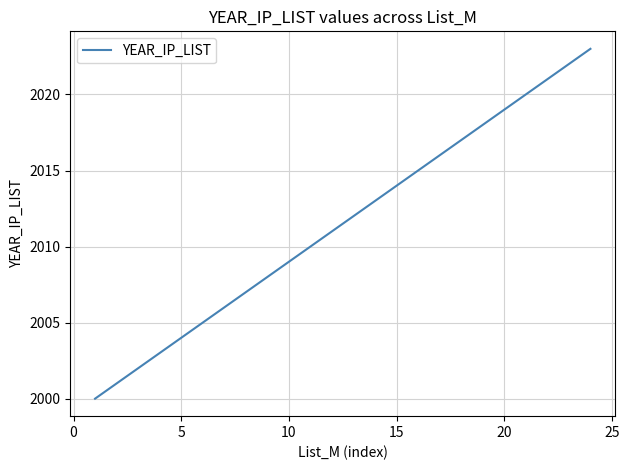

What is the maximum value shown in the chart?

2023